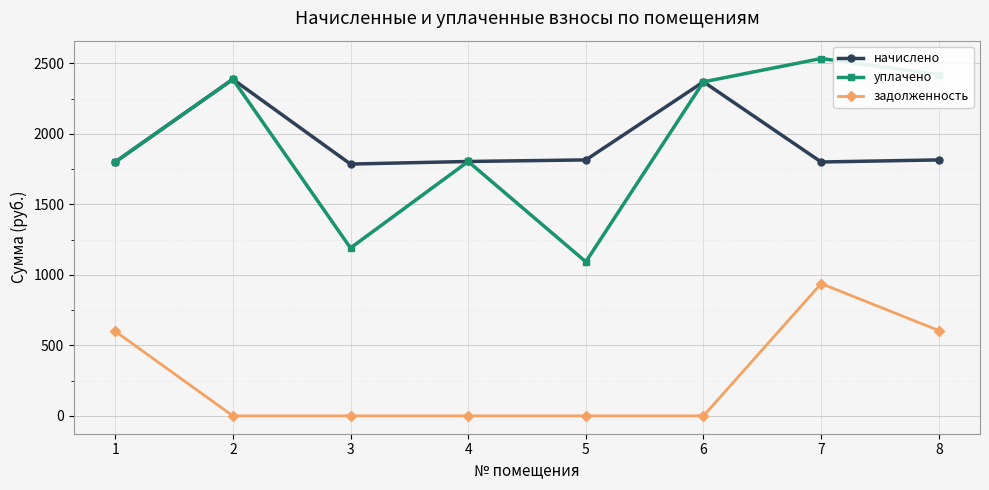

At which category is the sum across all series the highest?

7